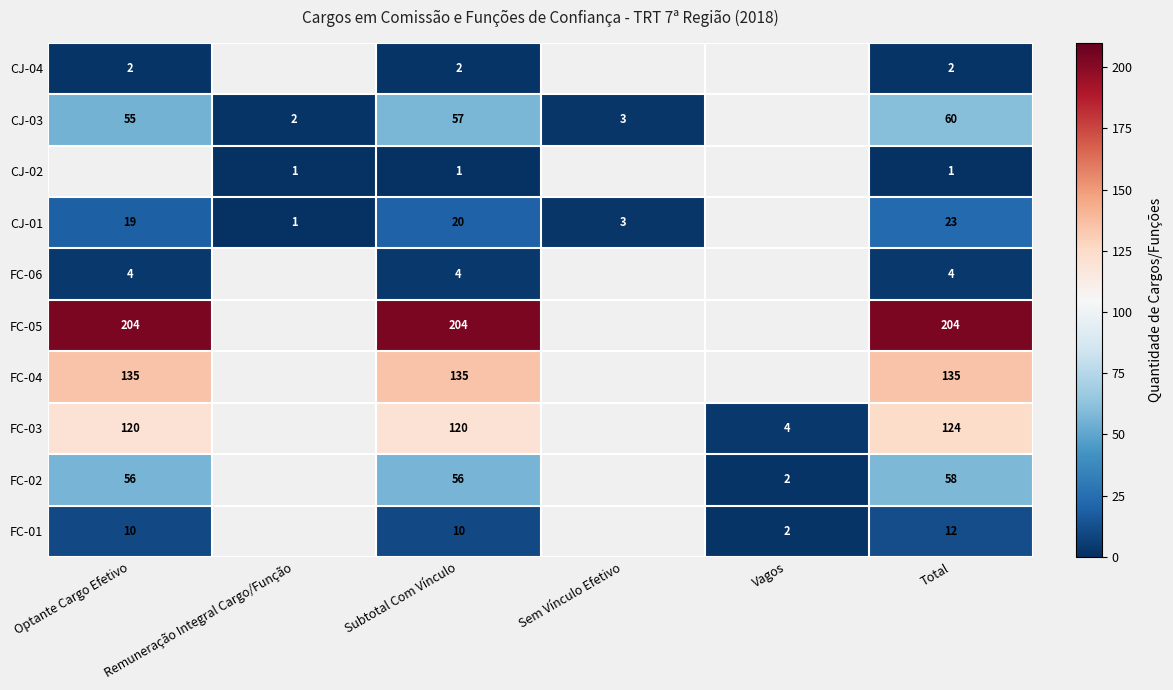

At Total, list the series in order from largest to smallest.

FC-05, FC-04, FC-03, CJ-03, FC-02, CJ-01, FC-01, FC-06, CJ-04, CJ-02